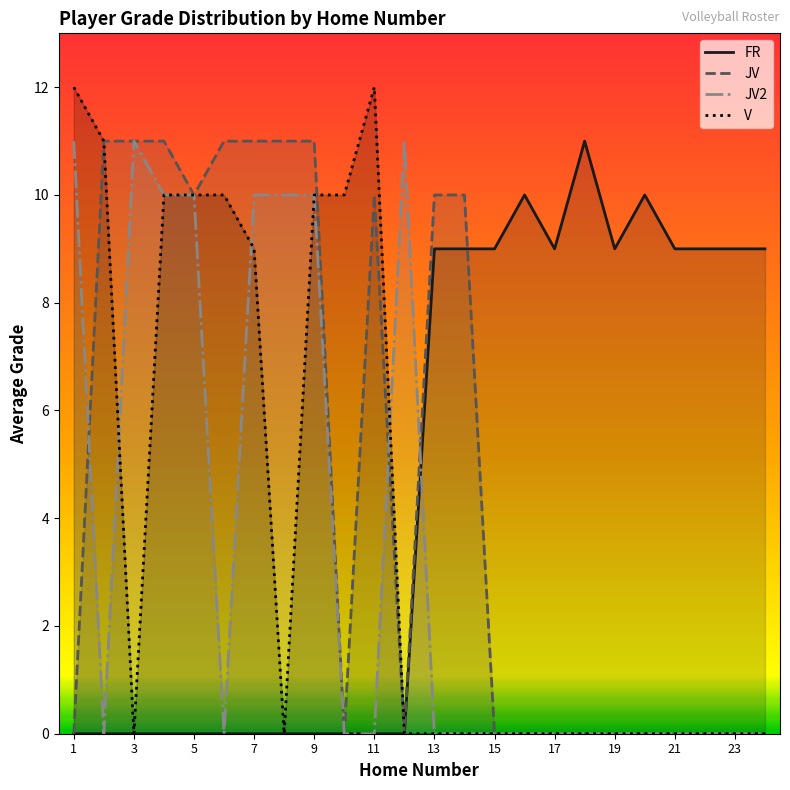

Which series has the largest range (max minus min)?

V